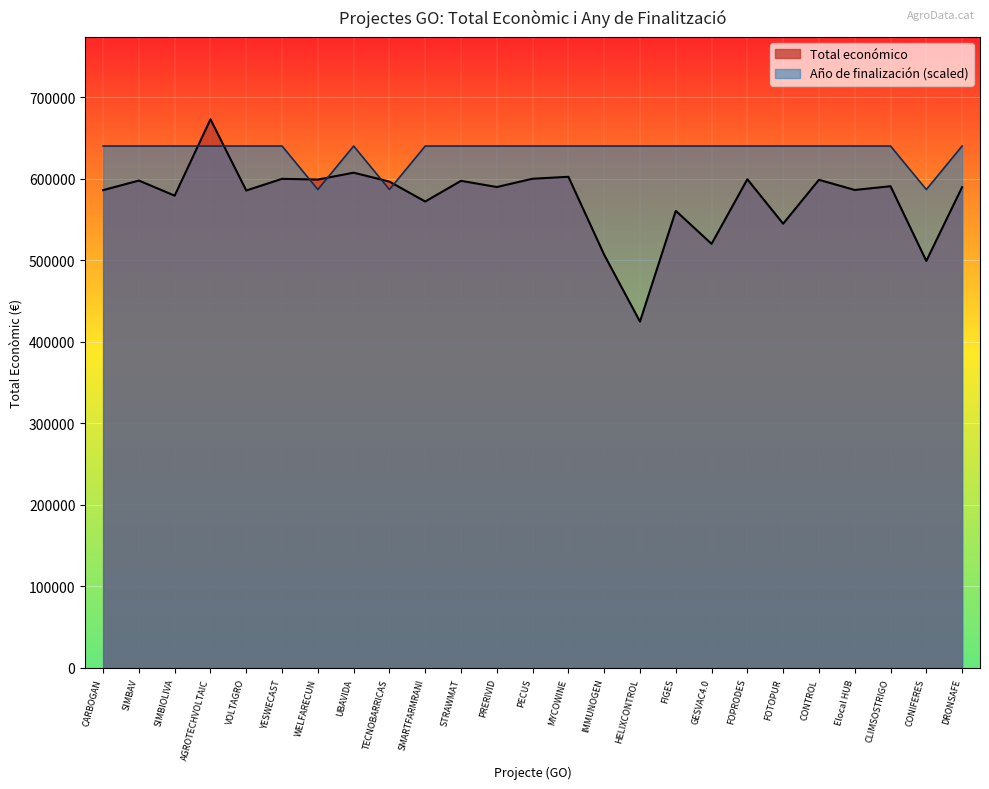

At which label does Año de finalización reach its peak?

CARBOGAN